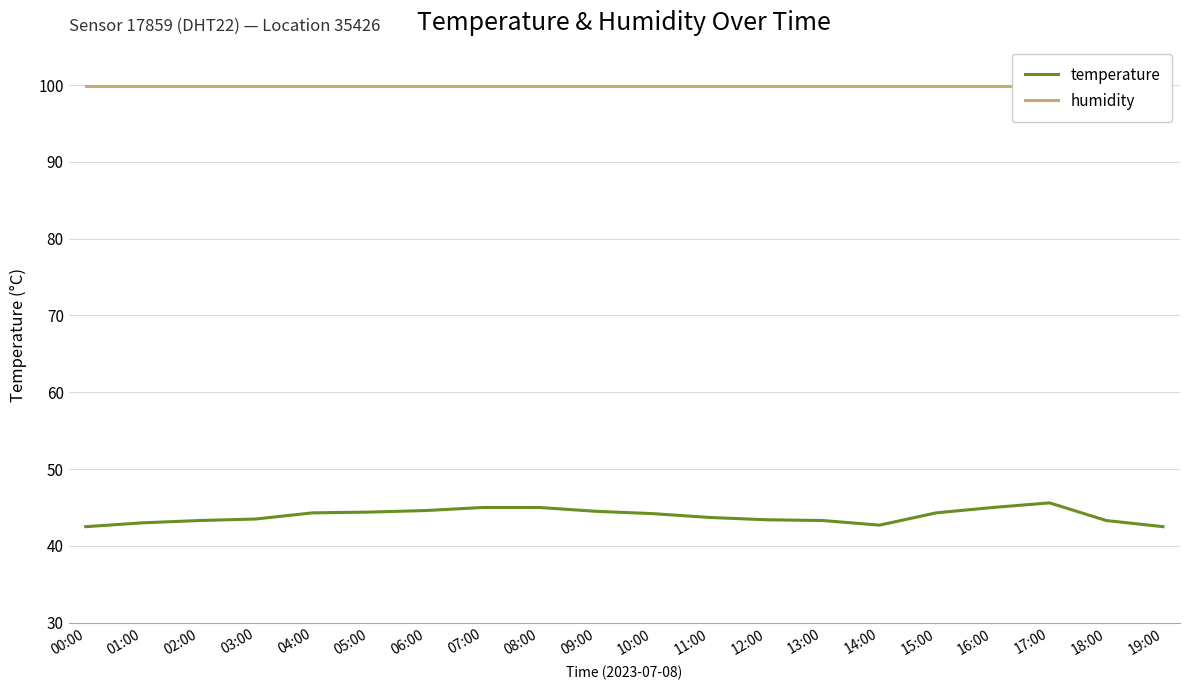

Between 05:00 and 13:00, which series saw the biggest shift?

temperature